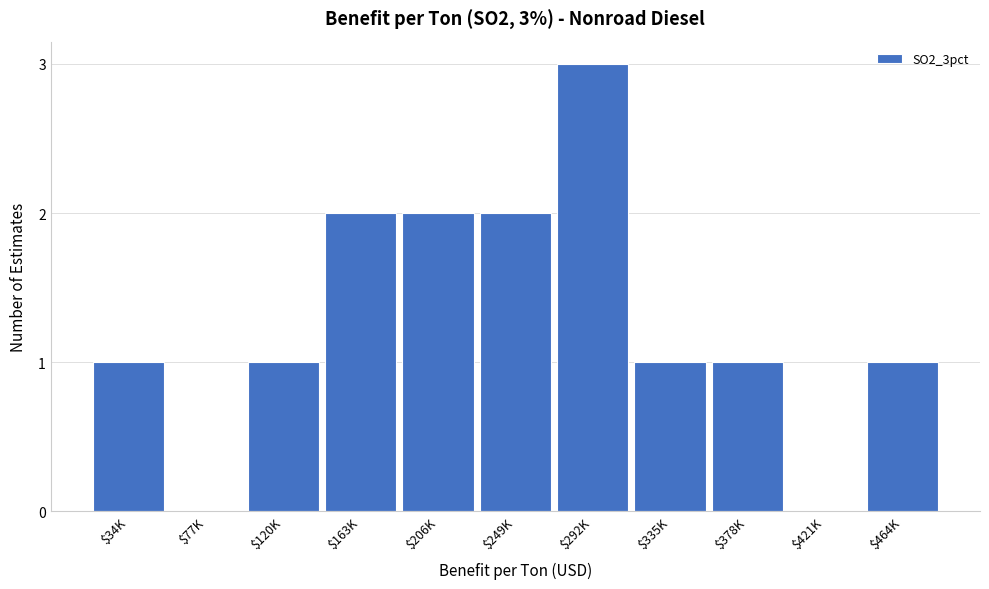

True or false: the data shows 1 at $464K.

True